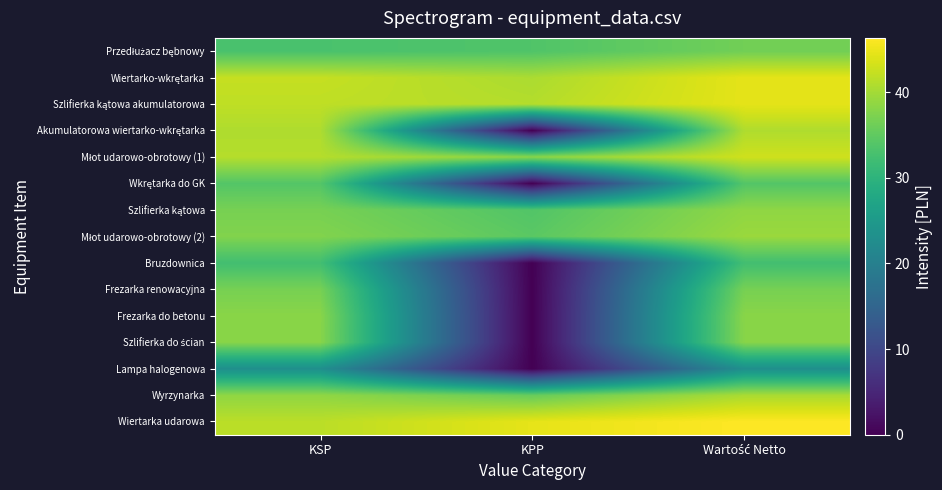

Which has a higher value, KPP or Wartość Netto?

Wartość Netto